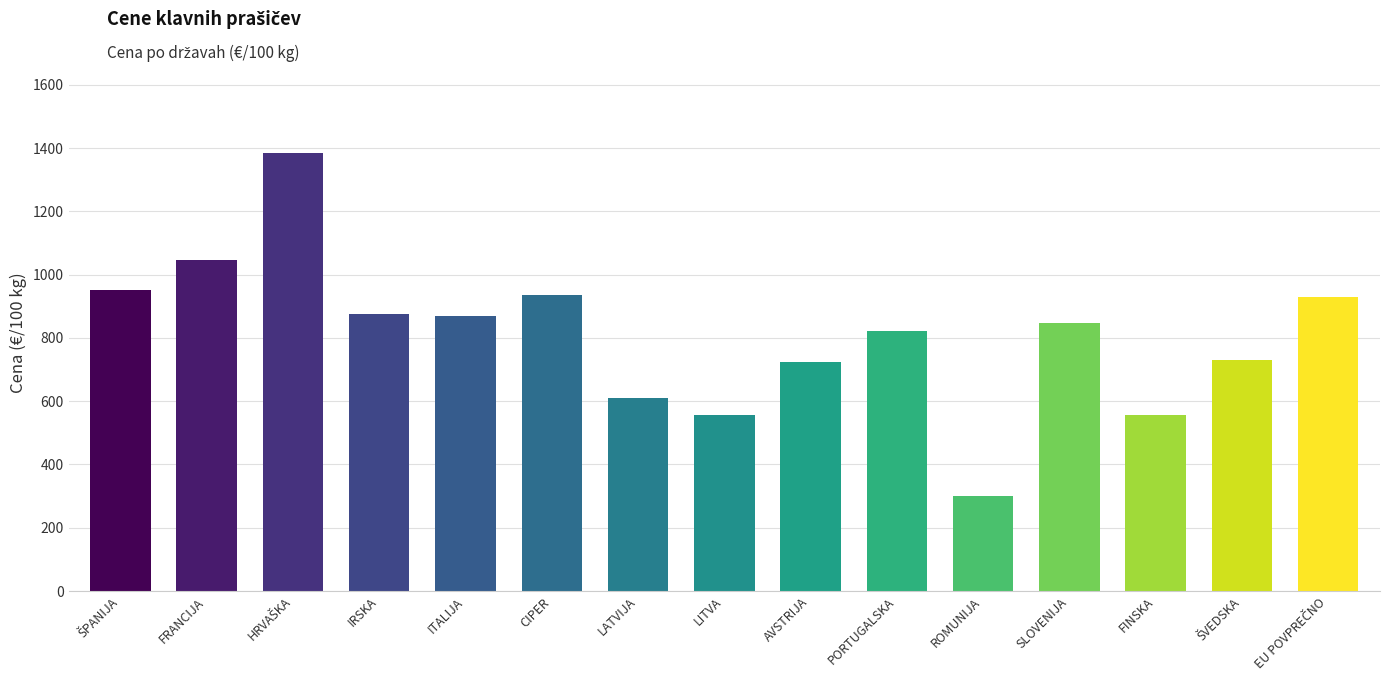

Between FRANCIJA and FINSKA, which is larger?

FRANCIJA